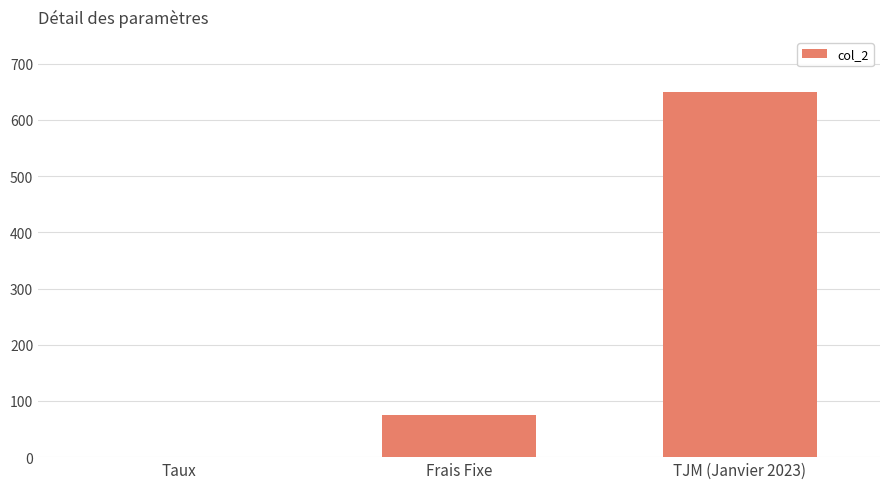

The value at Taux is 0.1. True or false?

True